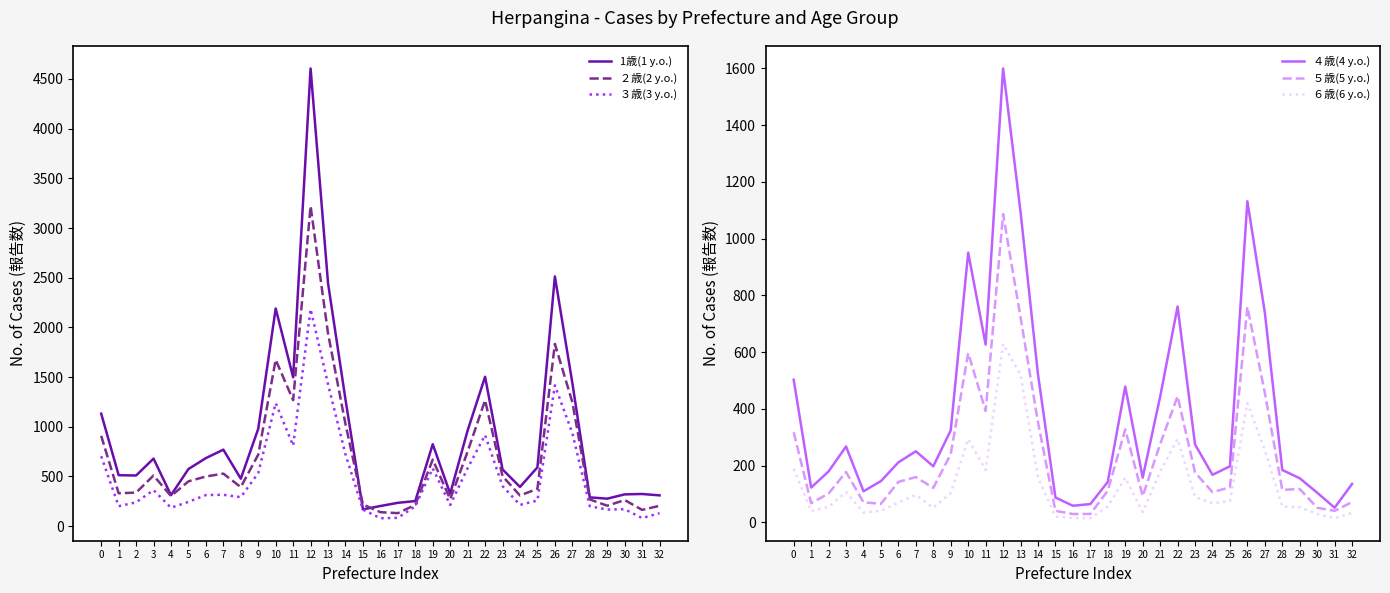

What are all the series names shown in the legend?

1歳(1 y.o.), ２歳(2 y.o.), ３歳(3 y.o.), ４歳(4 y.o.), ５歳(5 y.o.), ６歳(6 y.o.)